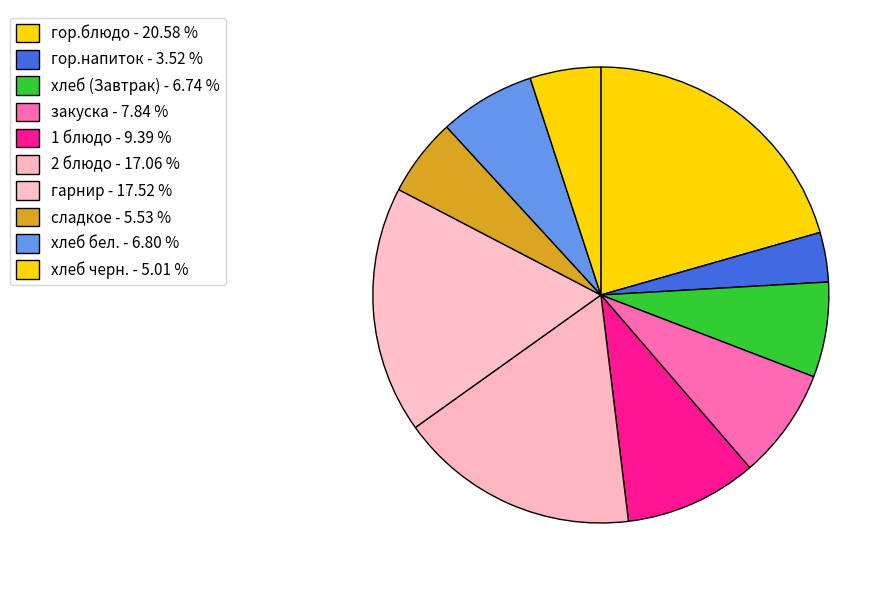

To the nearest percent, what is the difference between the сладкое and 1 блюдо slice percentages?

4%